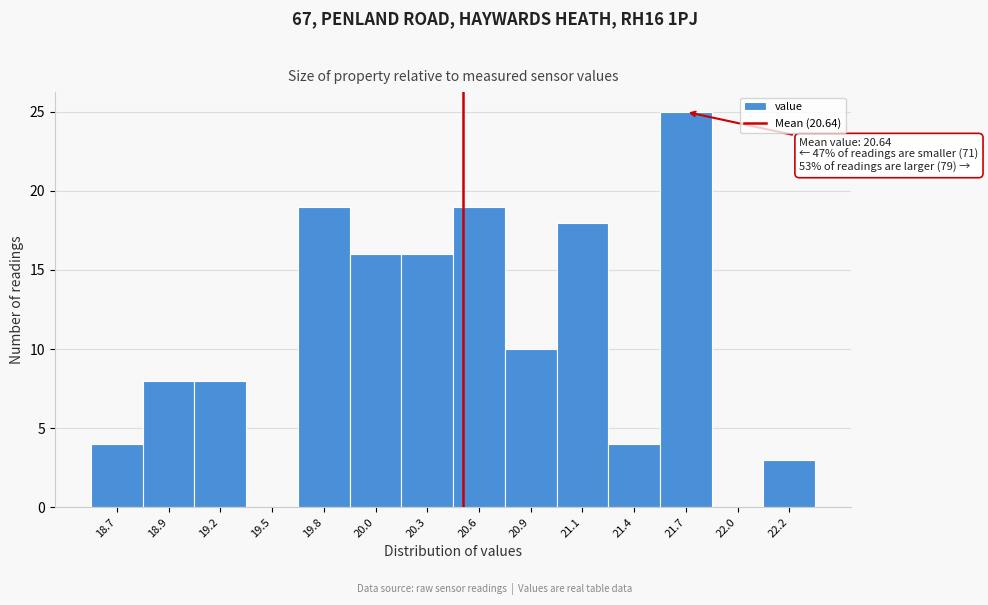

Reading left to right, list all the values displayed in this chart.

18.7=4	18.9=8	19.2=8	19.5=0	19.8=19	20.0=16	20.3=16	20.6=19	20.9=10	21.1=18	21.4=4	21.7=25	22.0=0	22.2=3